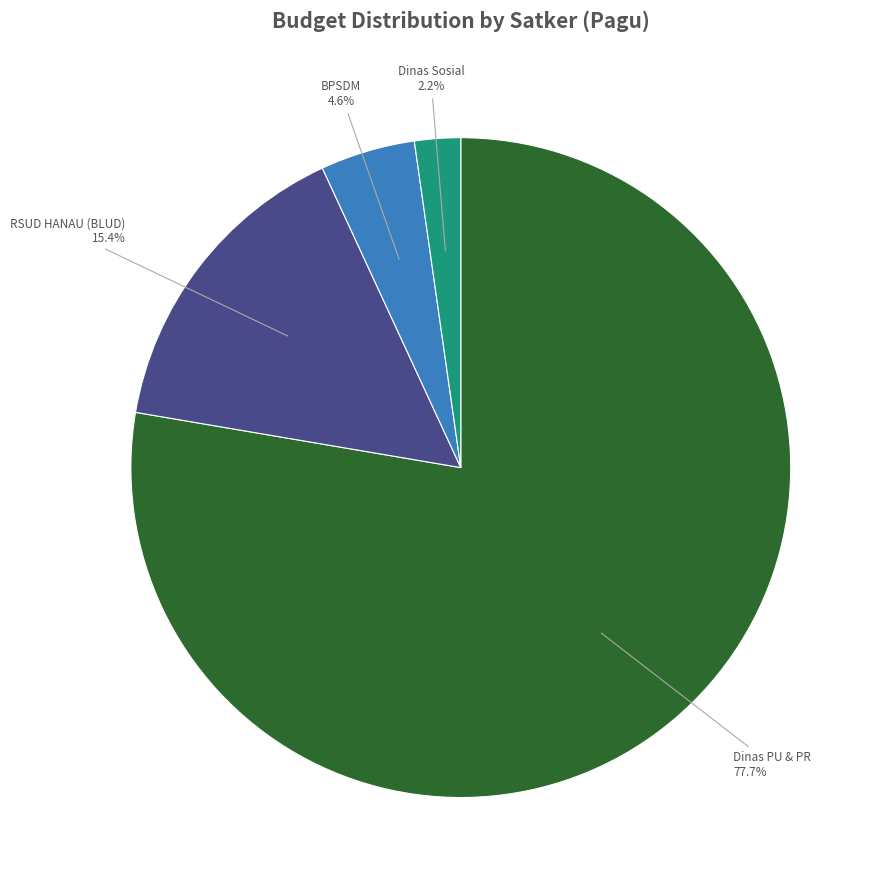

Rank the categories by value from highest to lowest.

Dinas PU & PR, RSUD HANAU (BLUD), BPSDM, Dinas Sosial